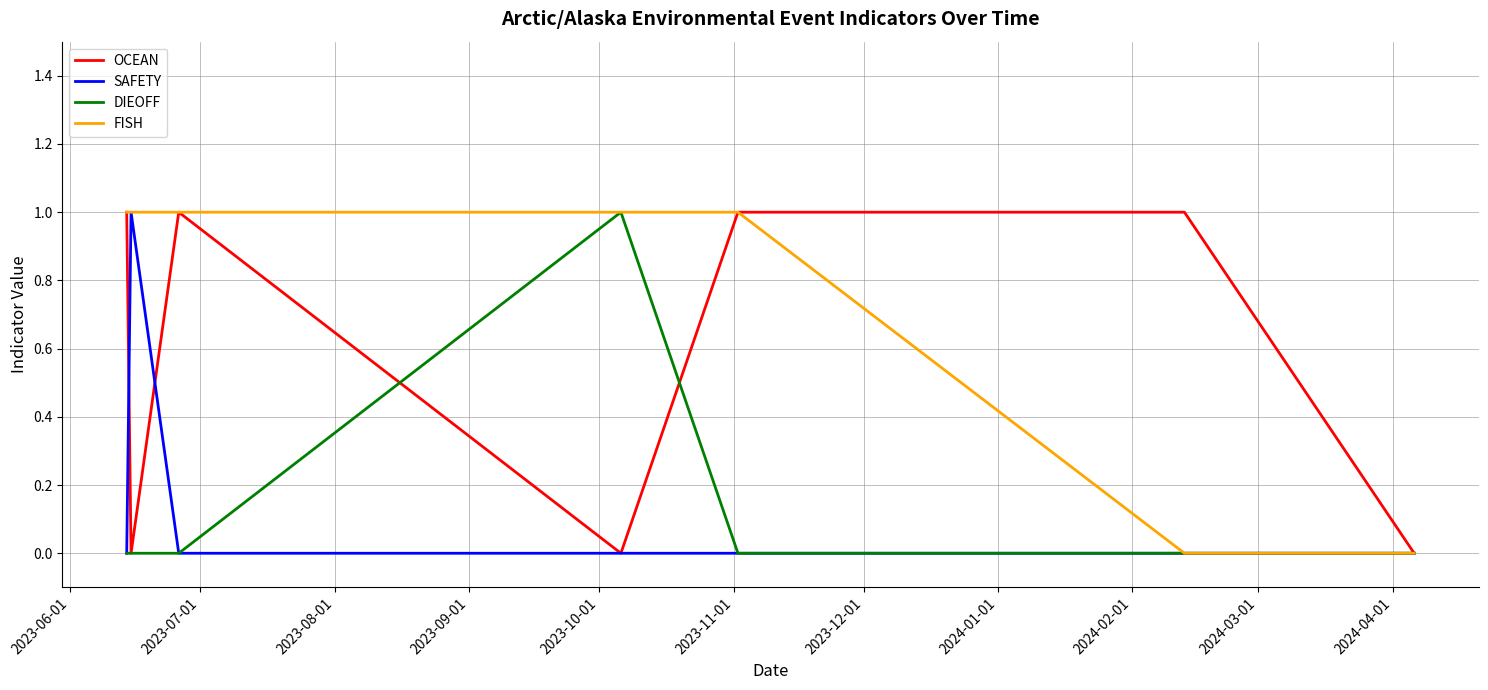

Which series has the largest total across all categories?

FISH